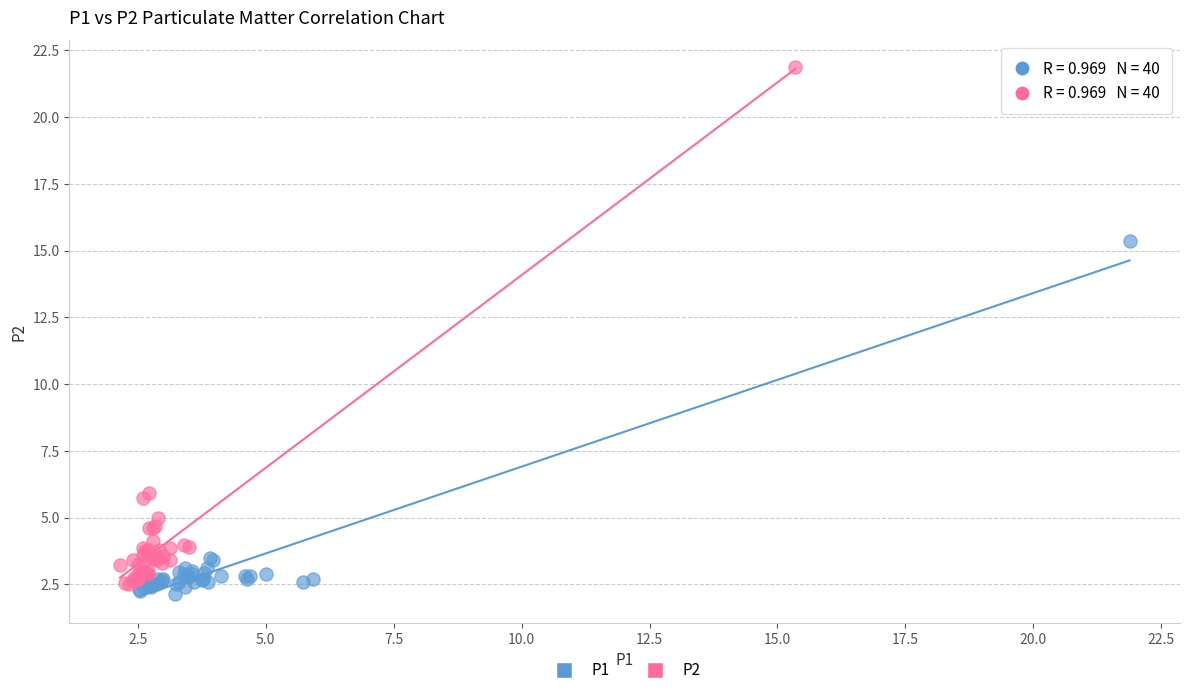

What are all the series names shown in the legend?

P1, P2